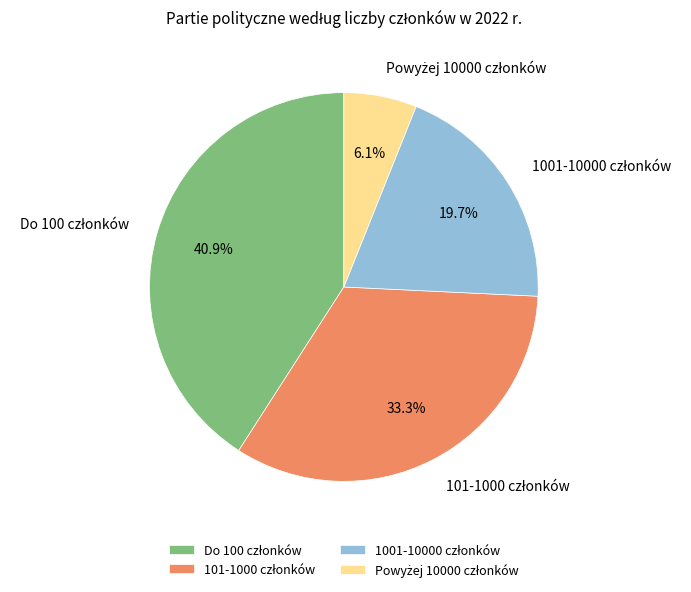

Is there any slice that represents more than half of the pie?

No